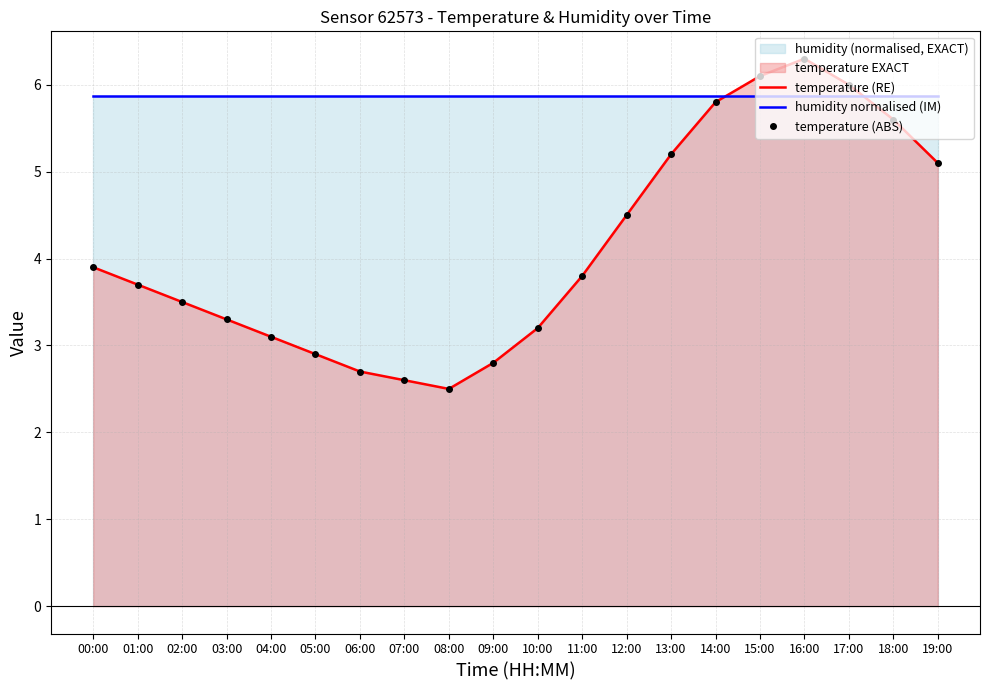

What is the total value across all series at 11:00?

13.5